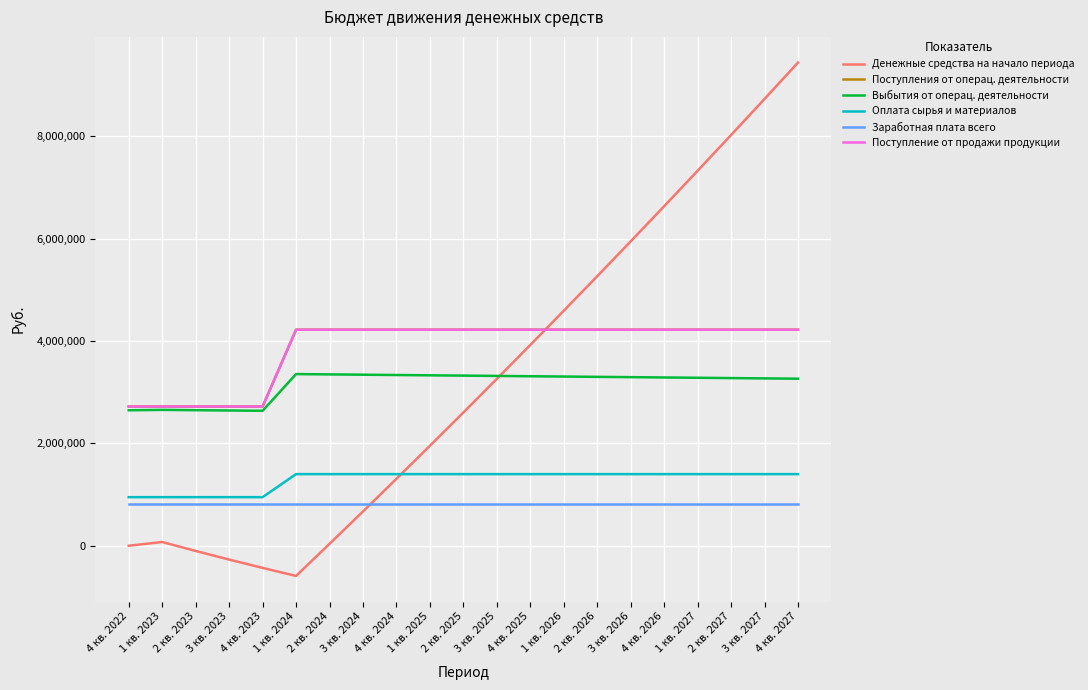

At which label does Денежные средства на начало периода reach its peak?

4 кв. 2027